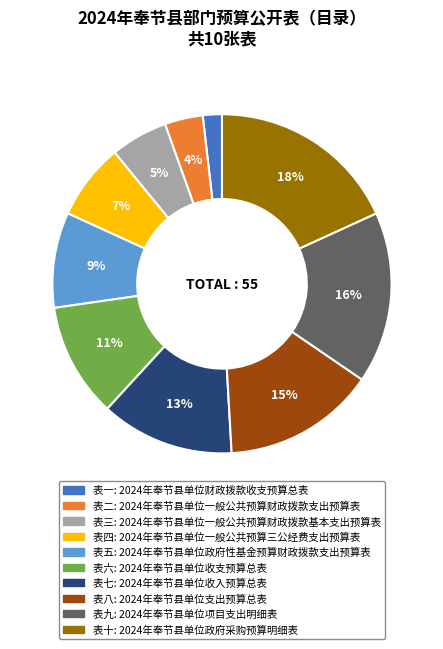

What is the smallest slice in the pie chart?

表一